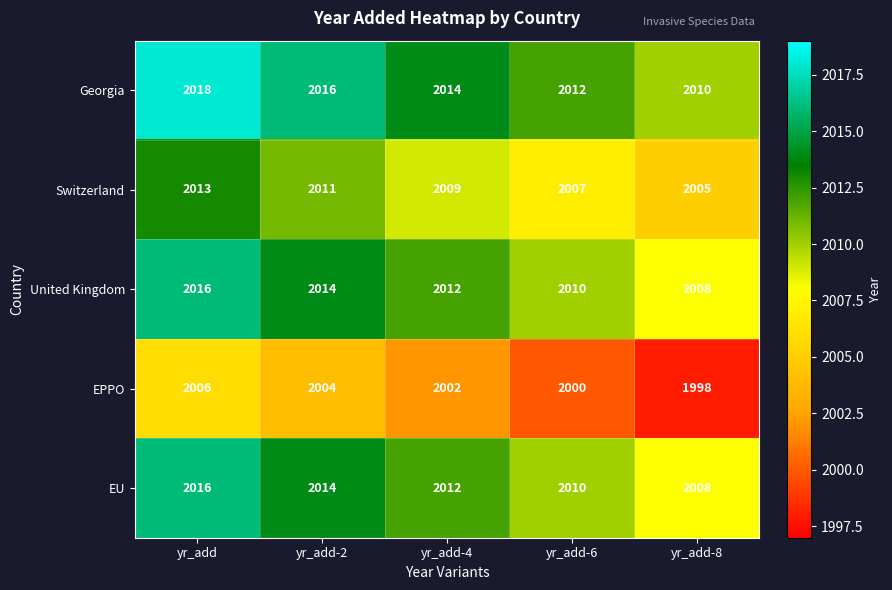

At how many categories does at least one series exceed 1999?

5